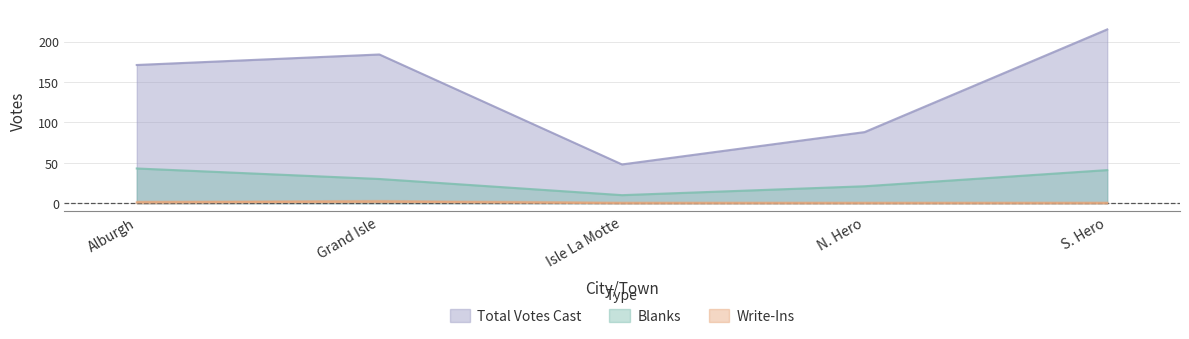

Which category has the highest value in the Total Votes Cast series?

S. Hero